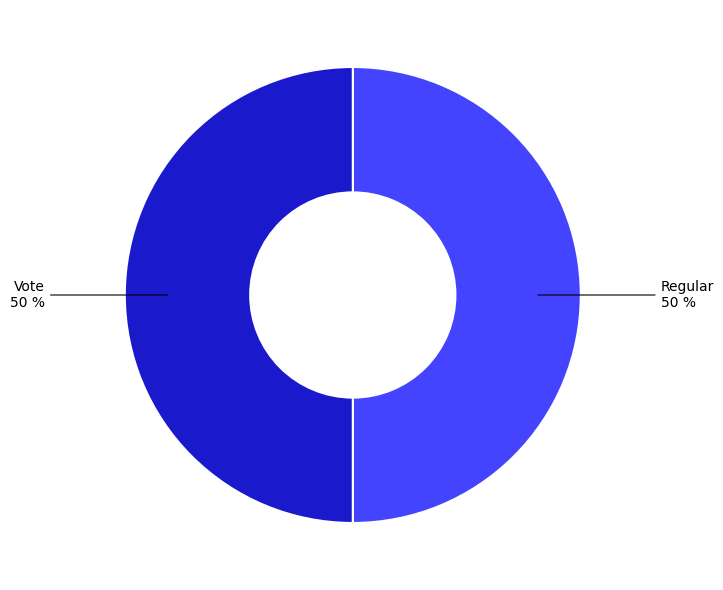

To the nearest percent, what is the average slice percentage?

50%